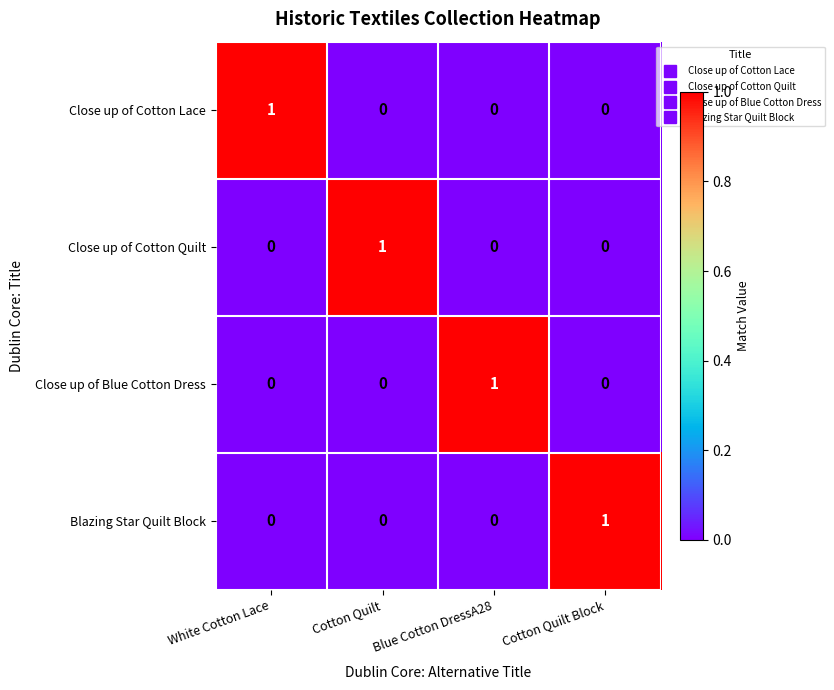

At how many categories does at least one series exceed 0?

4